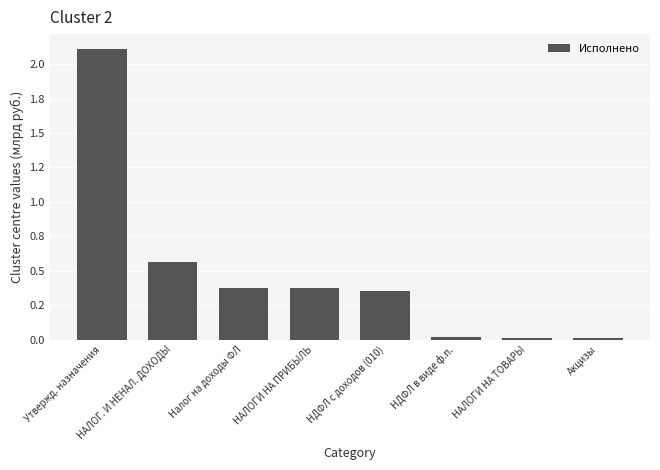

At which label is the value closest to 1?

НАЛОГ. И НЕНАЛ. ДОХОДЫ